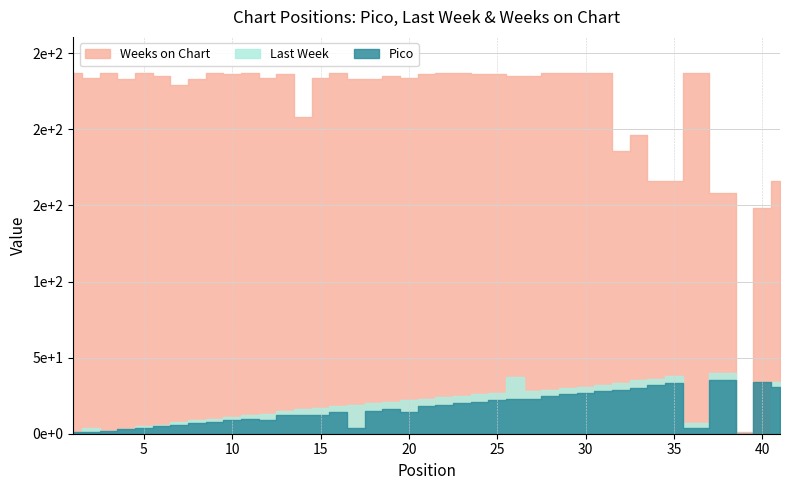

Where is Weeks on Chart nearest to the value 119?

40